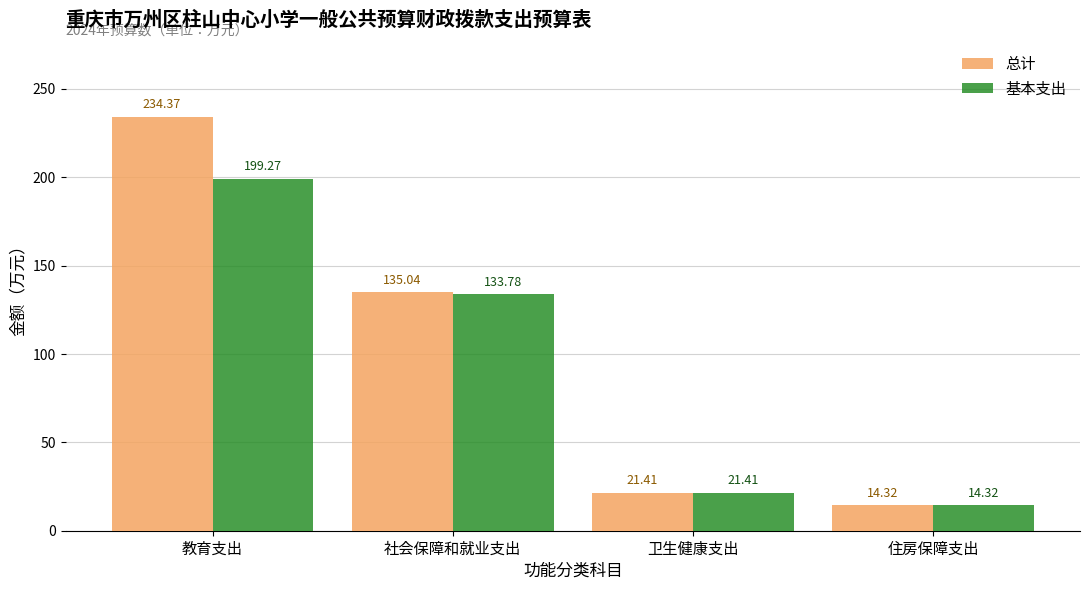

Which series has the largest total across all categories?

总计